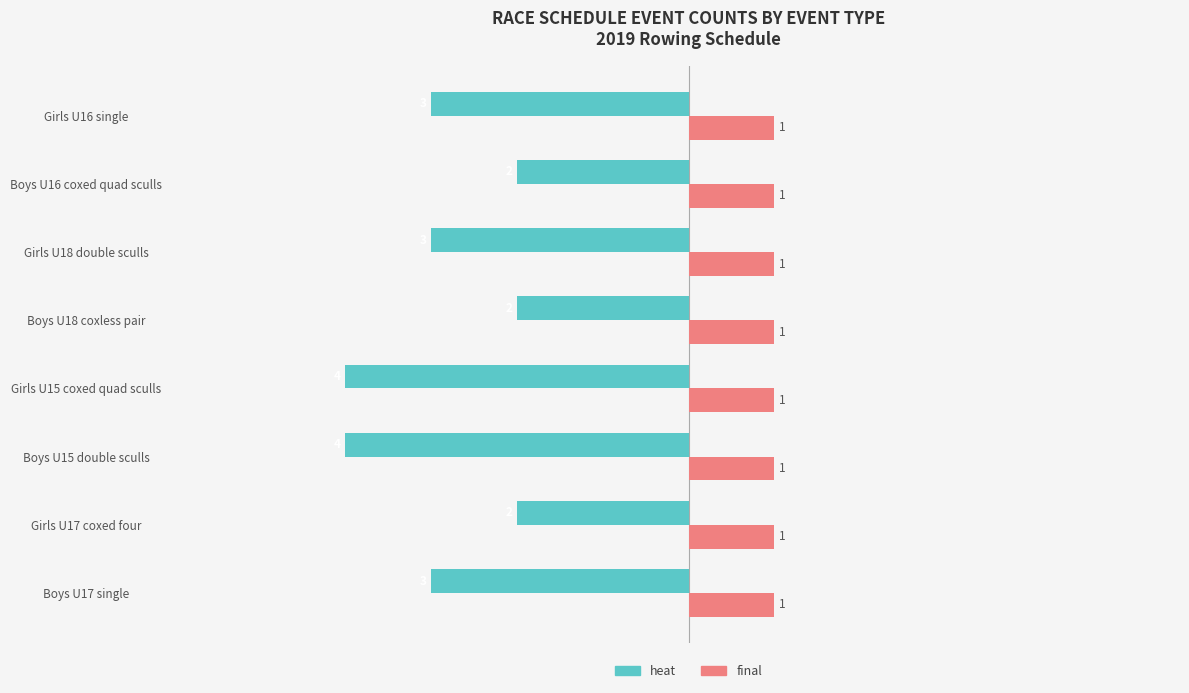

What are all the series names shown in the legend?

heat, final